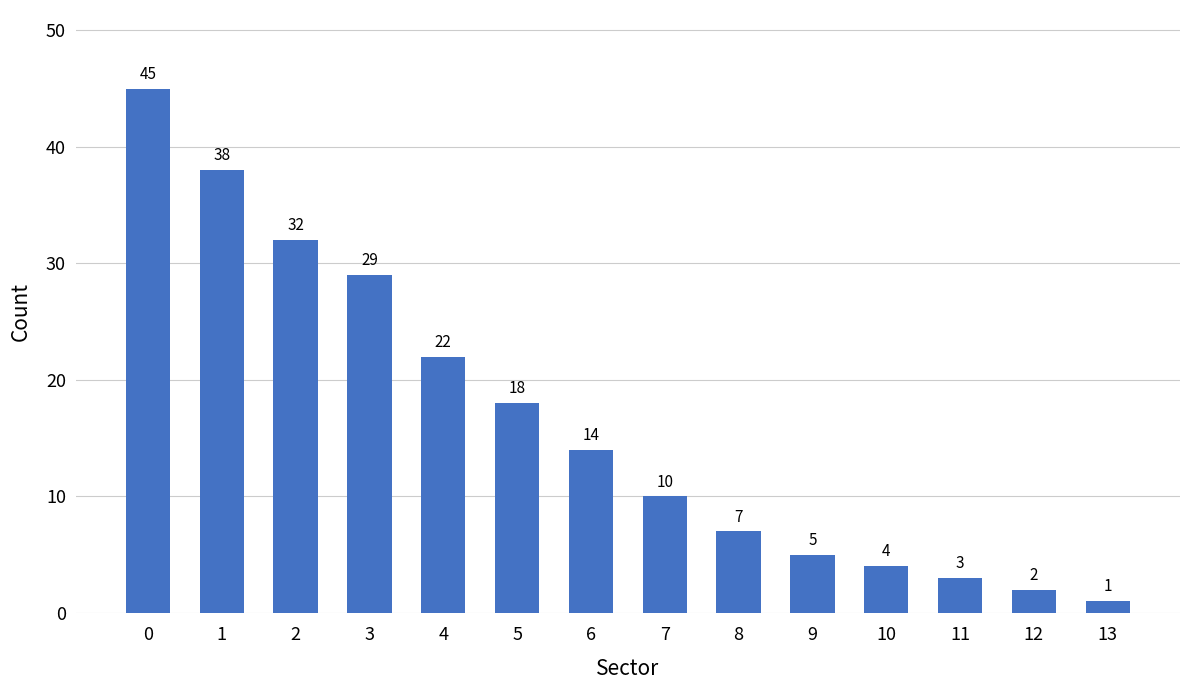

What is the difference between the second highest and minimum values?

37